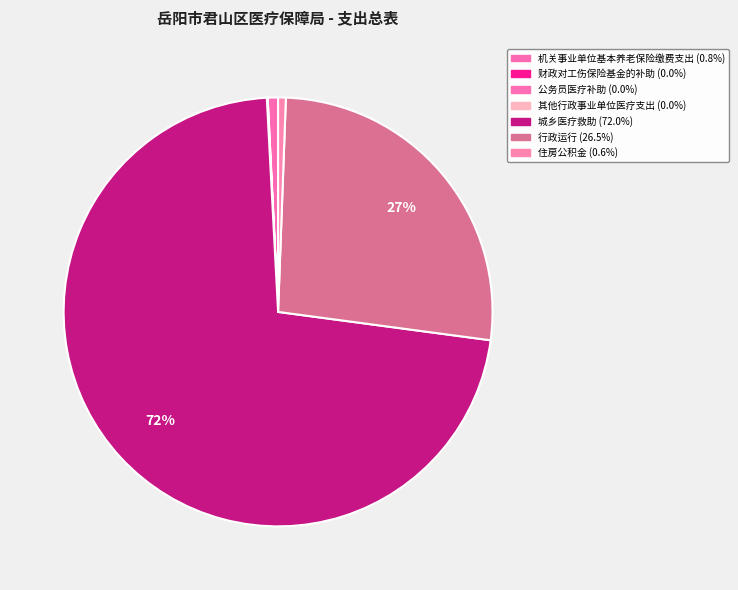

Combined, do 财政对工伤保险基金的补助 and 行政运行 account for over 50%?

No